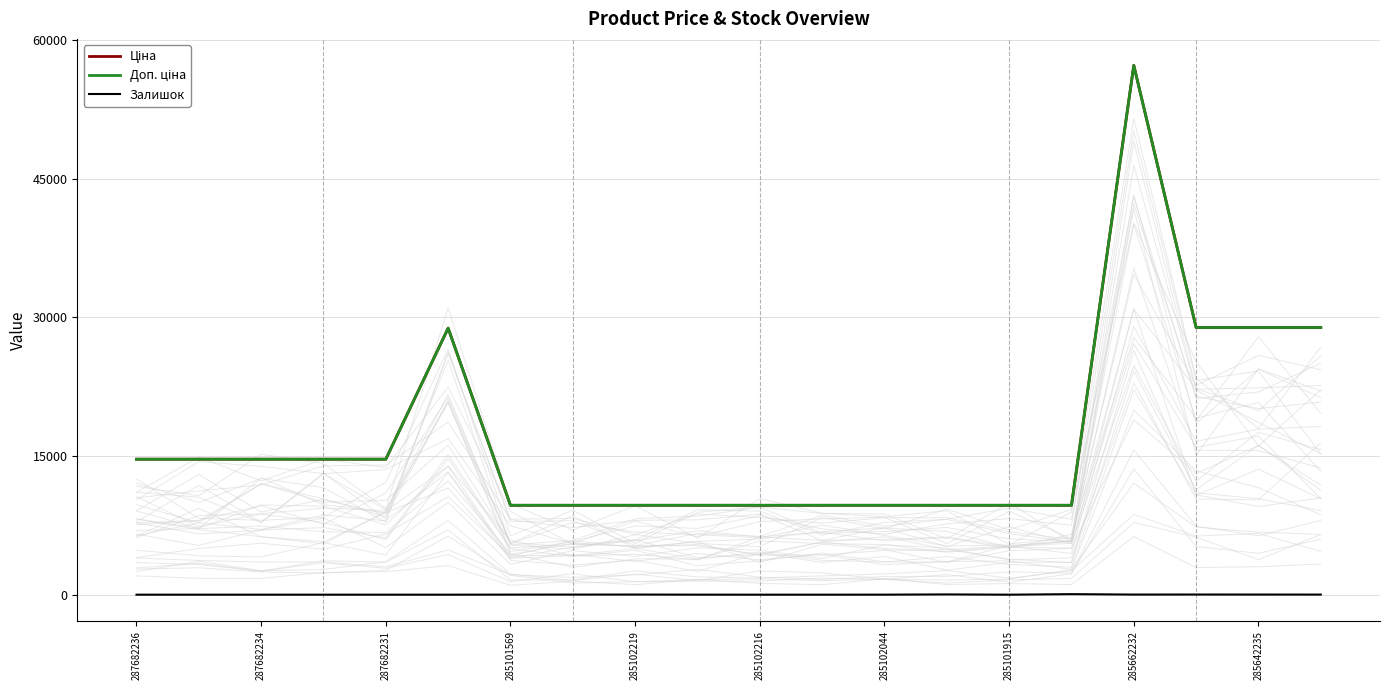

Count the number of data series in this chart.

3